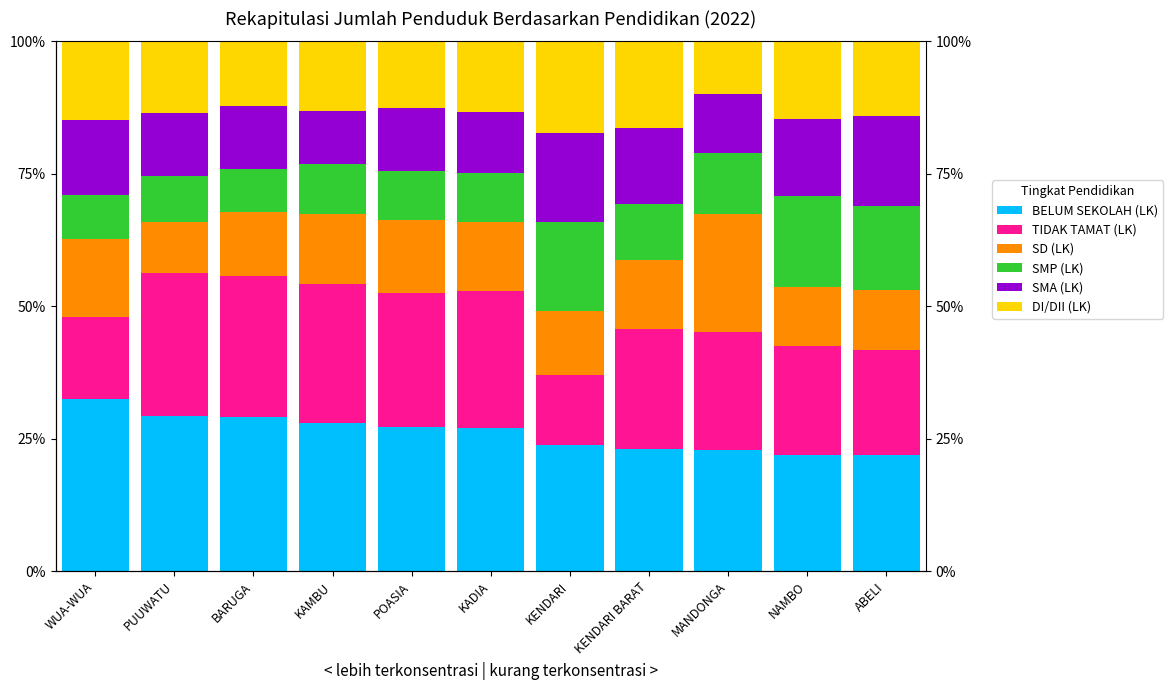

What is the label of the 6th bar from the left?

KADIA